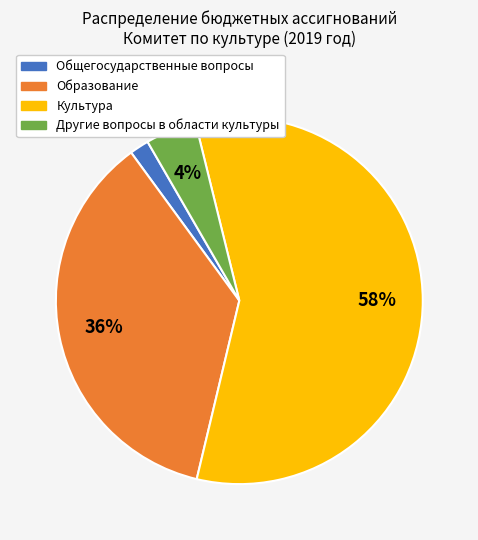

To the nearest percent, what portion does Образование represent?

36%